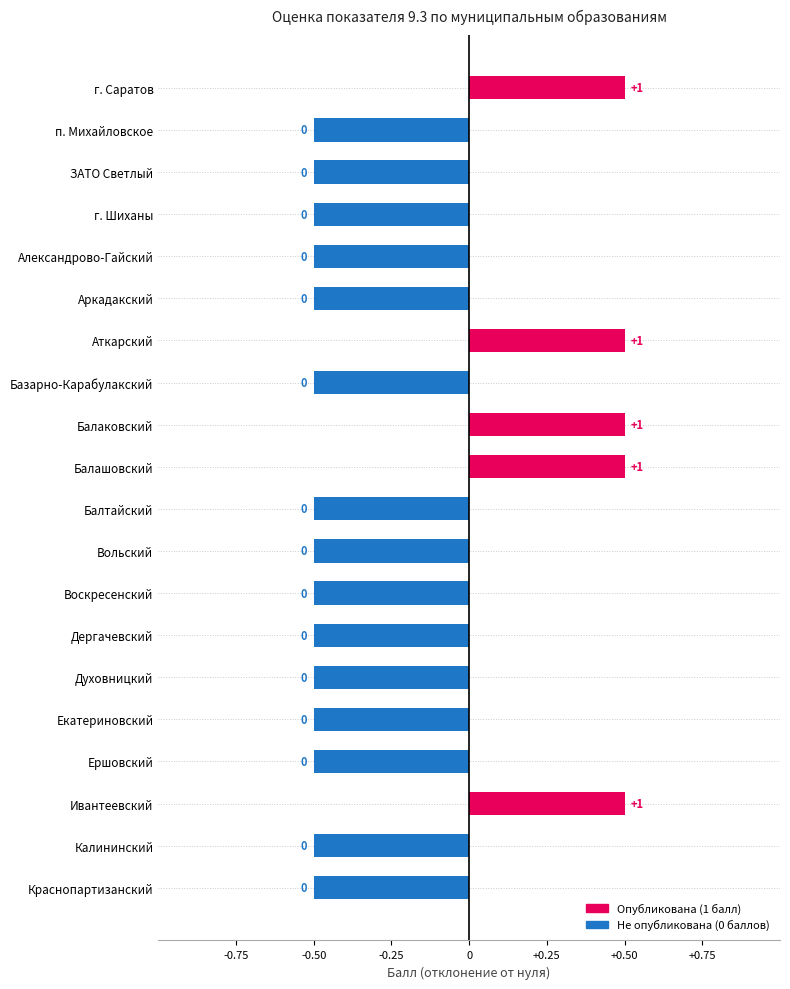

How many bars are there in total?

20